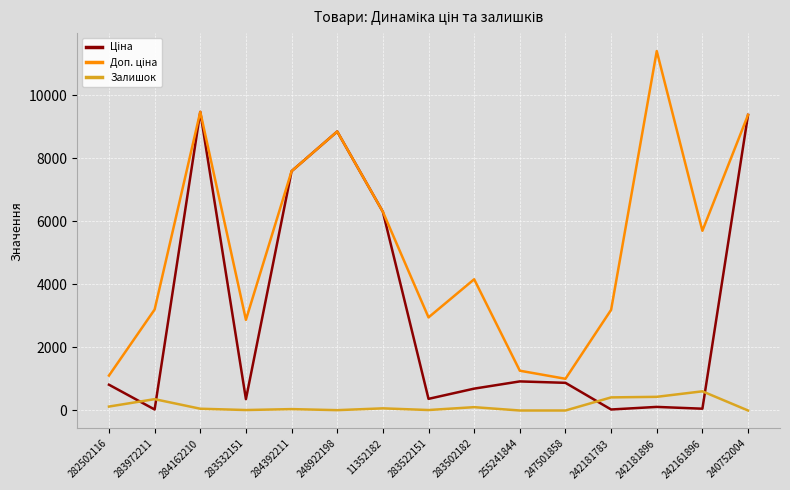

The Залишок series shows 0.0 at 240752004. True or false?

True